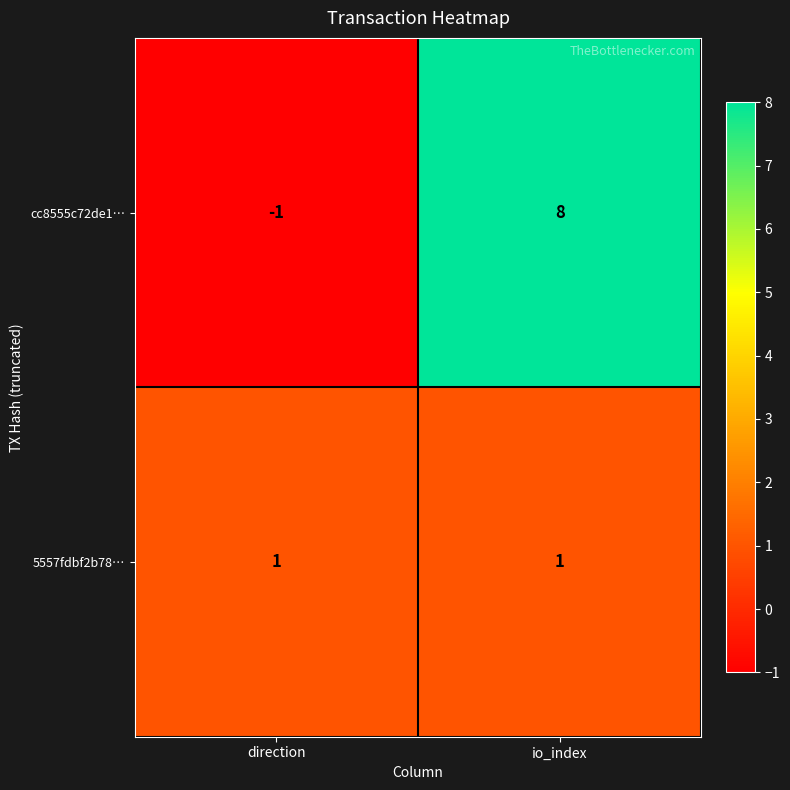

Rank the series by their maximum value, from lowest to highest.

5557fdbf2b78…, cc8555c72de1…